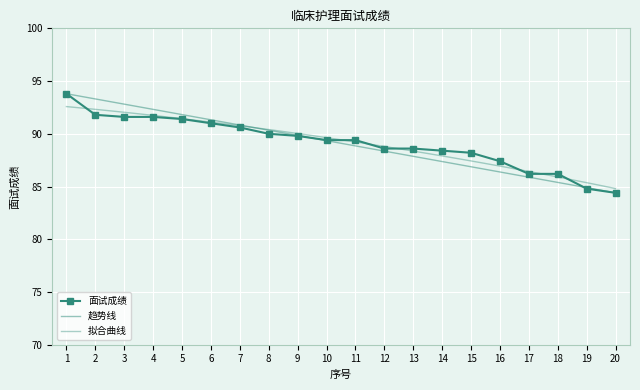

What is the difference between the values at 17 and 8?

3.8